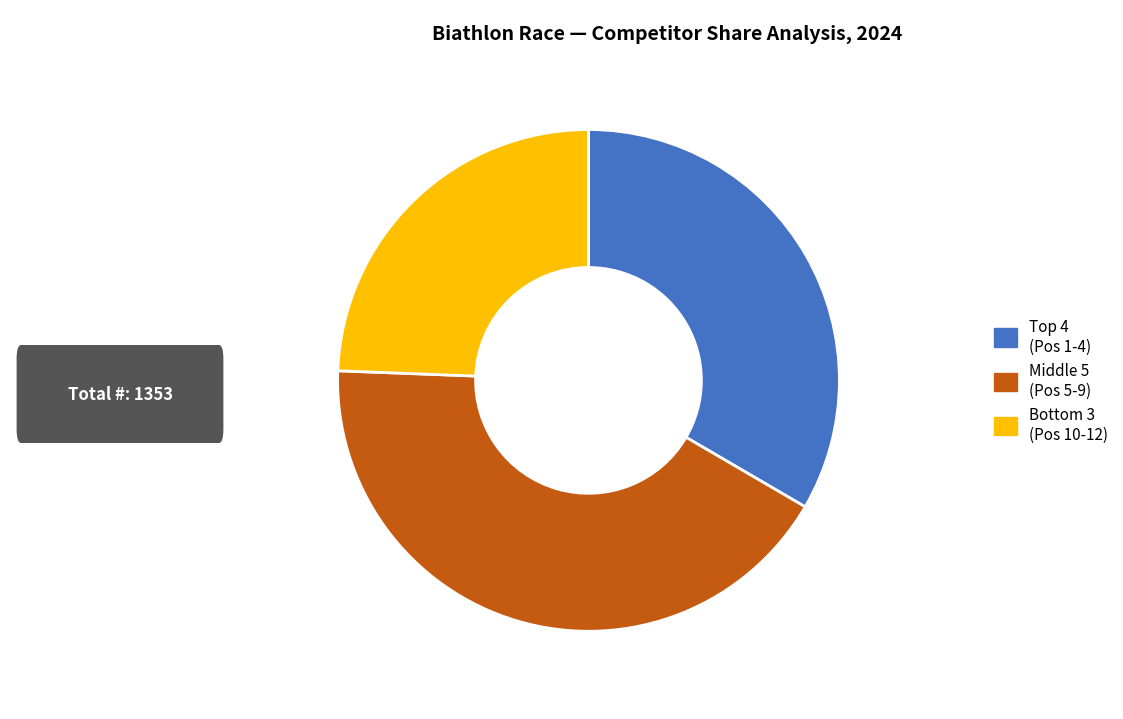

Is there any slice that represents more than half of the pie?

No